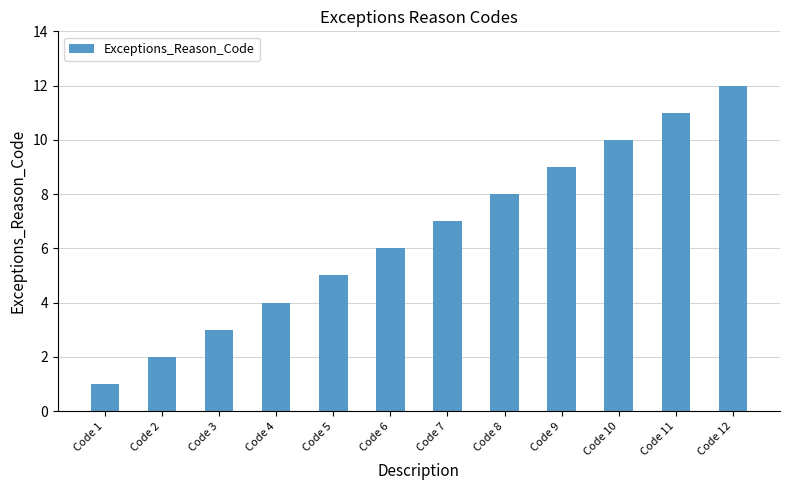

How many values are below 7?

6